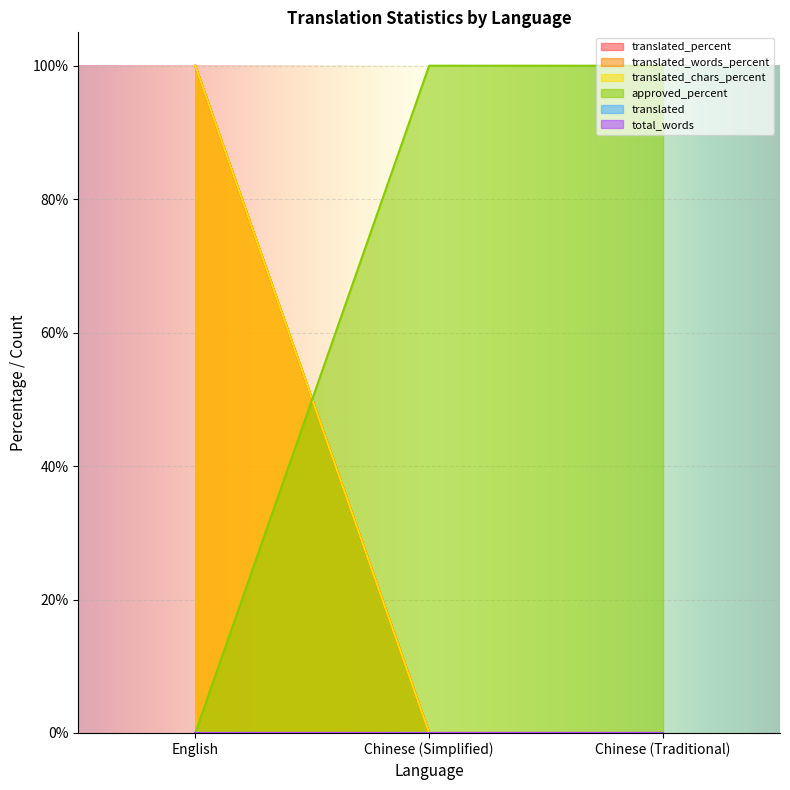

Is it true that translated_percent equals 42 at Chinese (Traditional)?

False